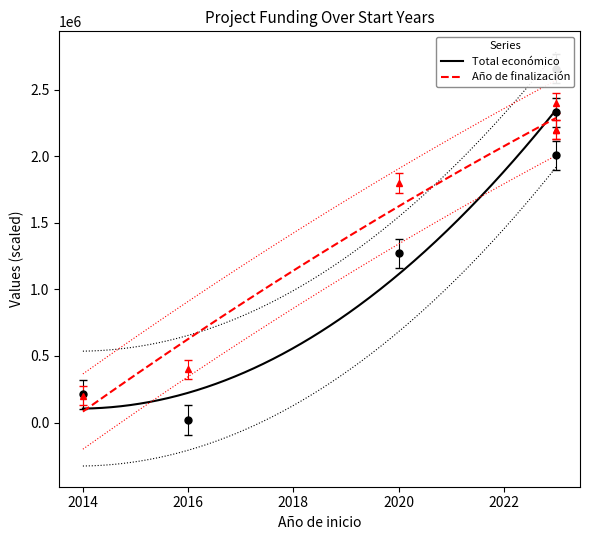

What are all the series names shown in the legend?

Total económico, Año de finalización